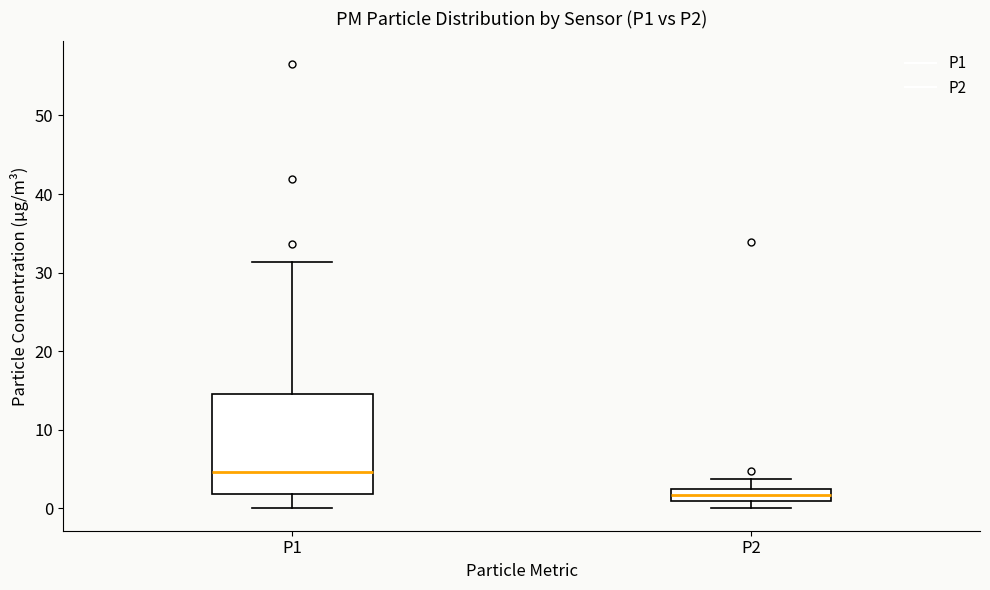

Comparing the boxes themselves (not the whiskers), which one is the tallest?

P1